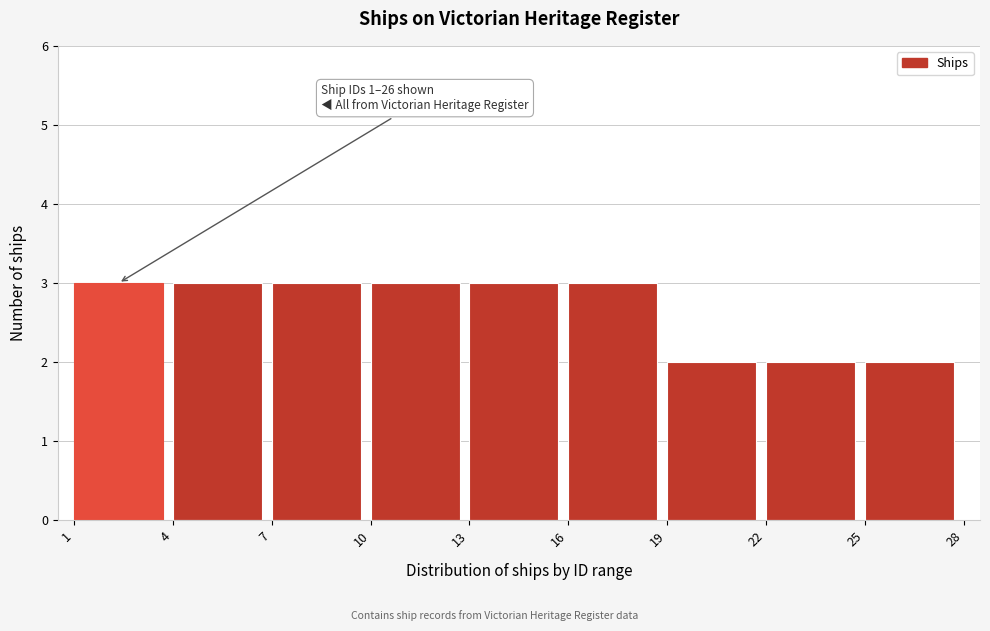

Reading left to right, extract all data points from this chart.

3	3	3	3	3	3	2	2	2